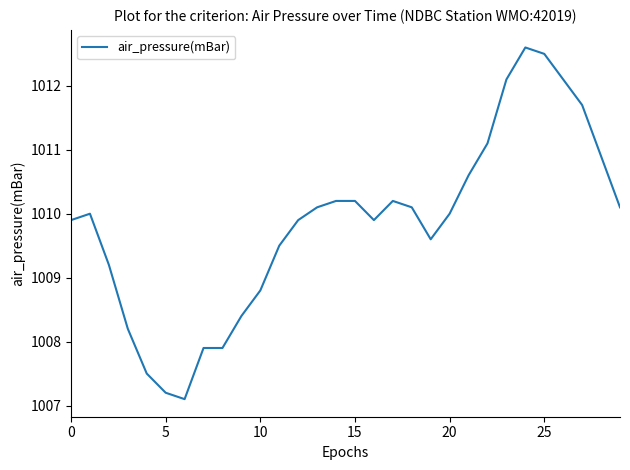

What is the difference between the maximum and minimum values?

5.5